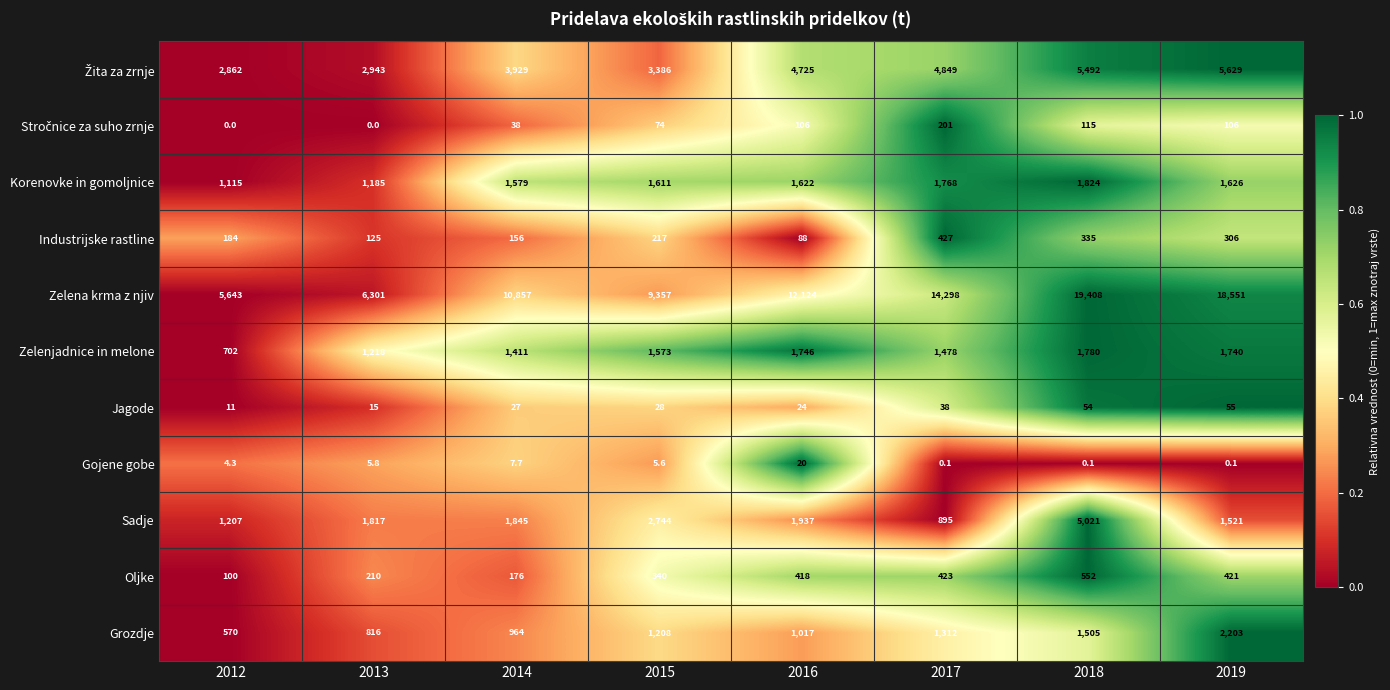

The value of Zelenjadnice in melone at 2016 is 1746.0. True or false?

True